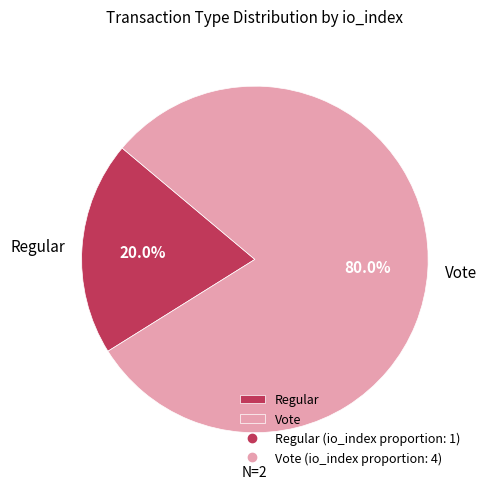

Combined, what portion of the pie is Regular and Vote?

100.0%